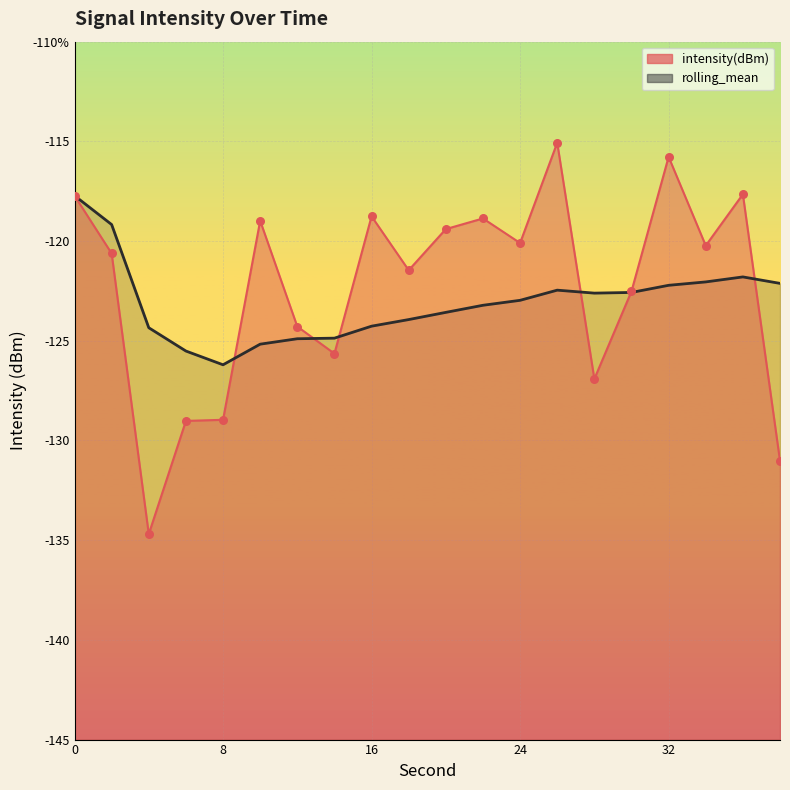

What are all the series names shown in the legend?

intensity(dBm), rolling_mean